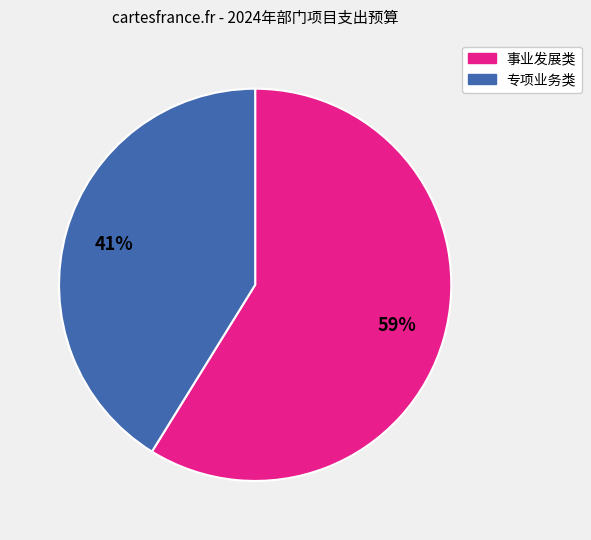

Between 事业发展类 and 专项业务类, which is larger?

事业发展类